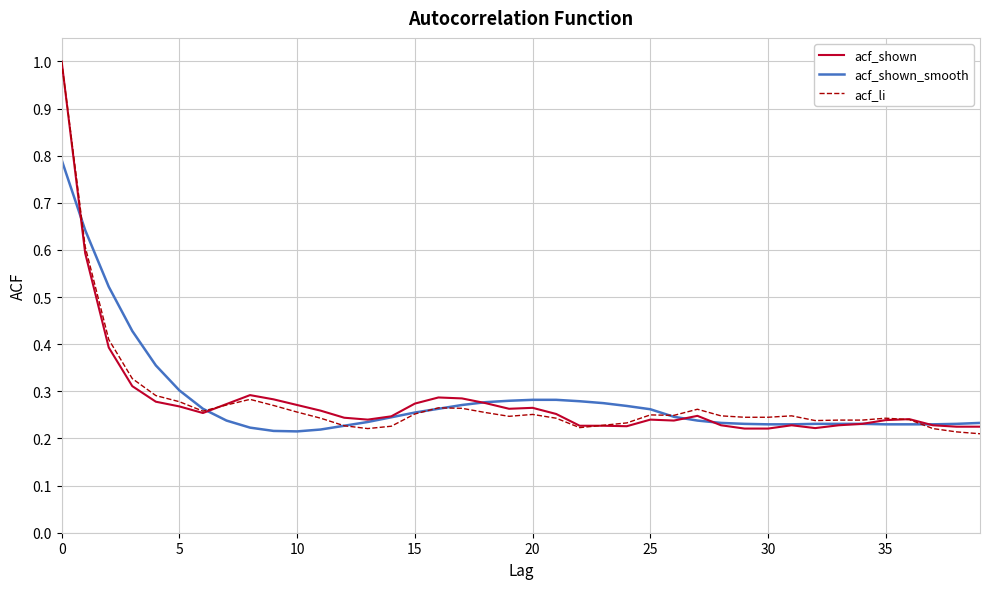

After their last crossing, which series has the higher values: acf_shown or acf_shown_smooth?

acf_shown_smooth